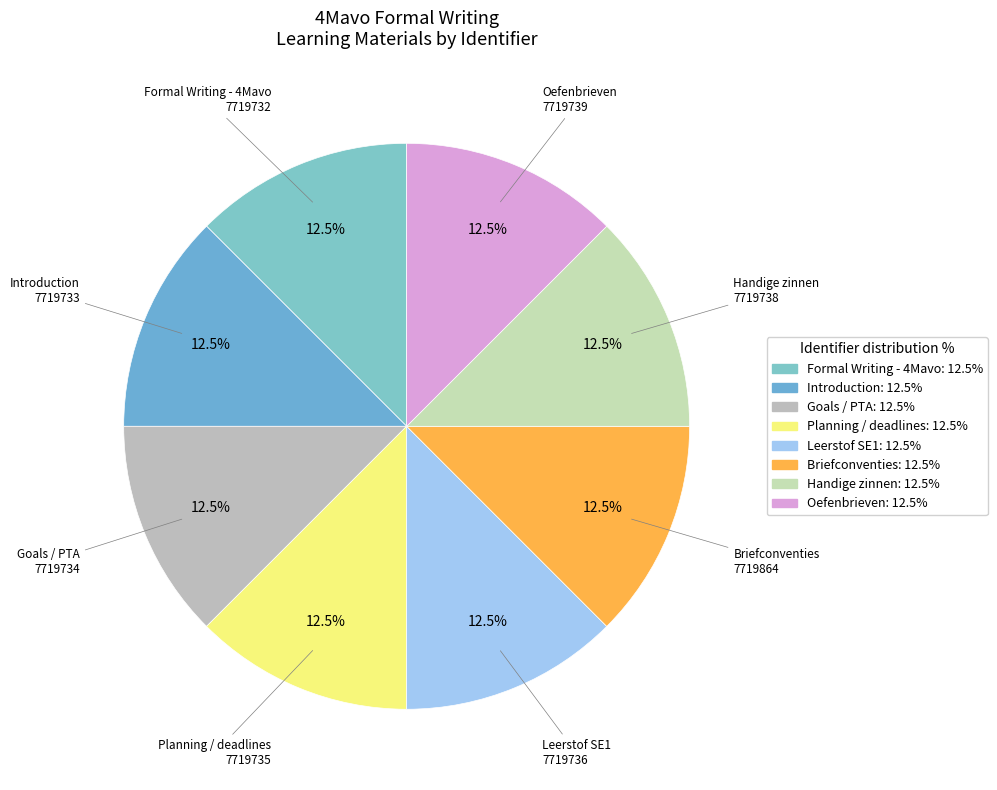

Count the number of slices in the pie.

8